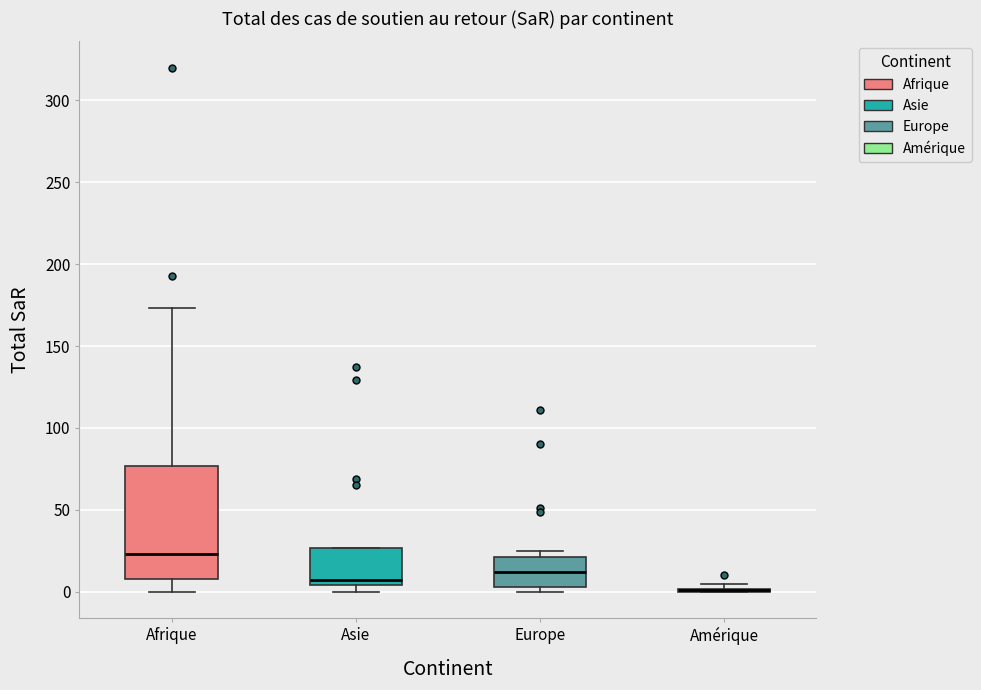

Where is the upper edge of the box for Asie on the y-axis? The values are not printed on the chart, so give them approximately, as read against the axis.

25